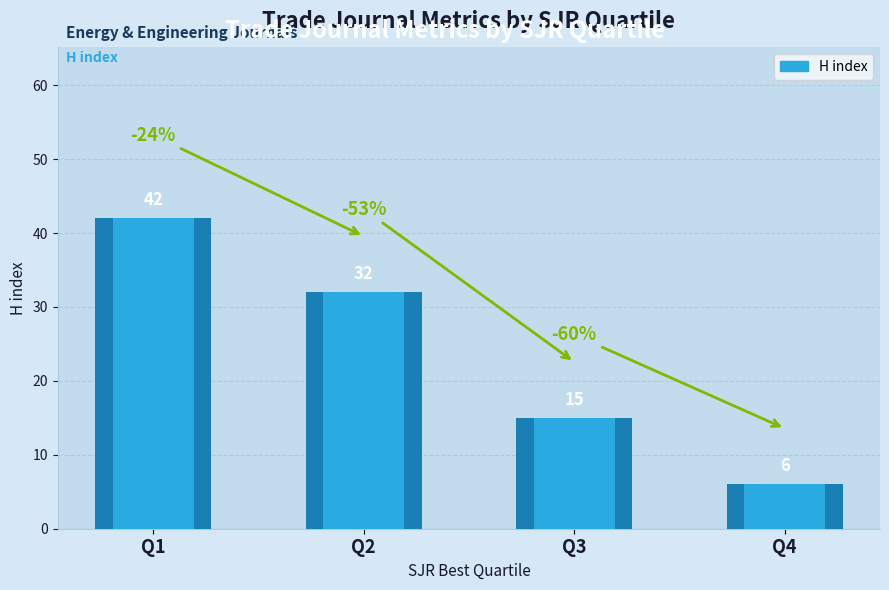

At which category does the chart reach its peak across all series?

Q1